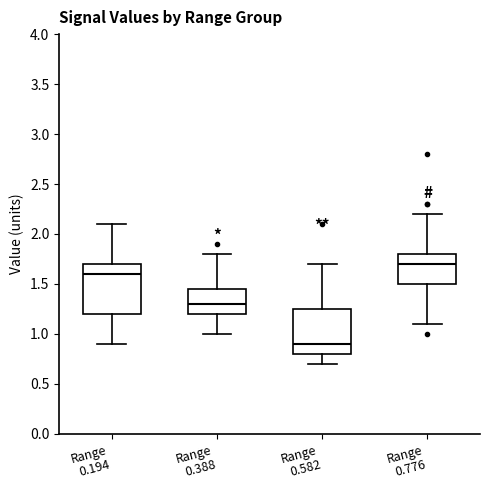

Where is the upper edge of the box for Range 0.582 on the y-axis? The values are not printed on the chart, so give them approximately, as read against the axis.

1.25